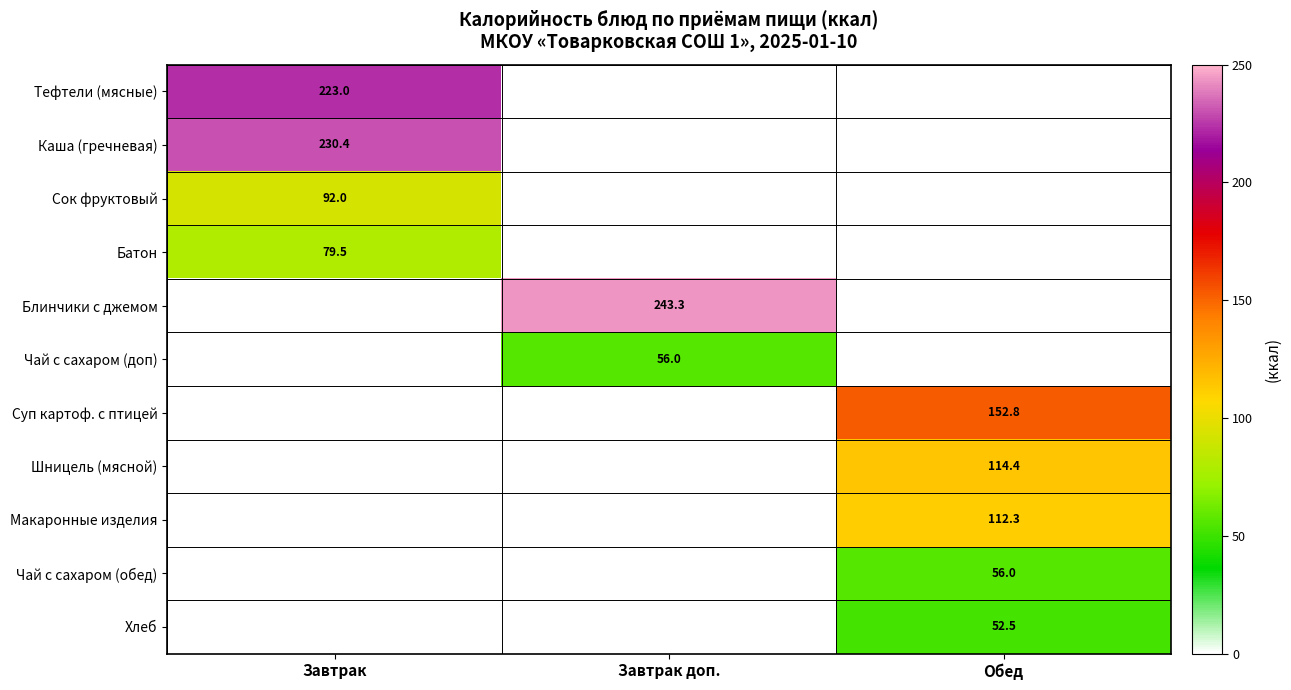

True or false: Чай с сахаром (обед) has a value of 56.0 at Обед.

True